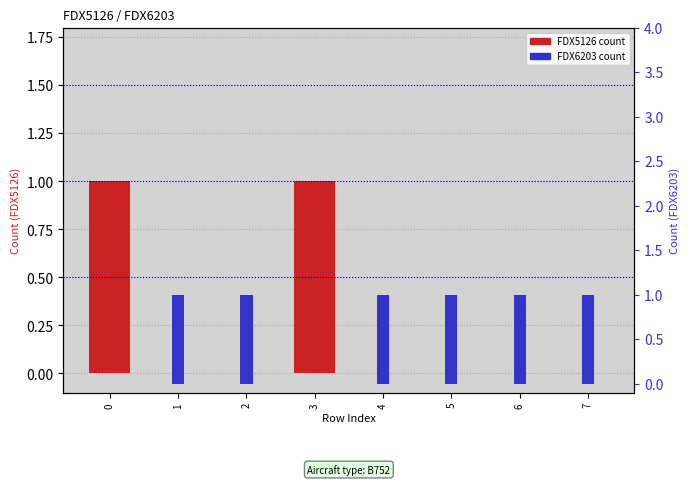

What is the spread (max minus min) of values at 4?

1